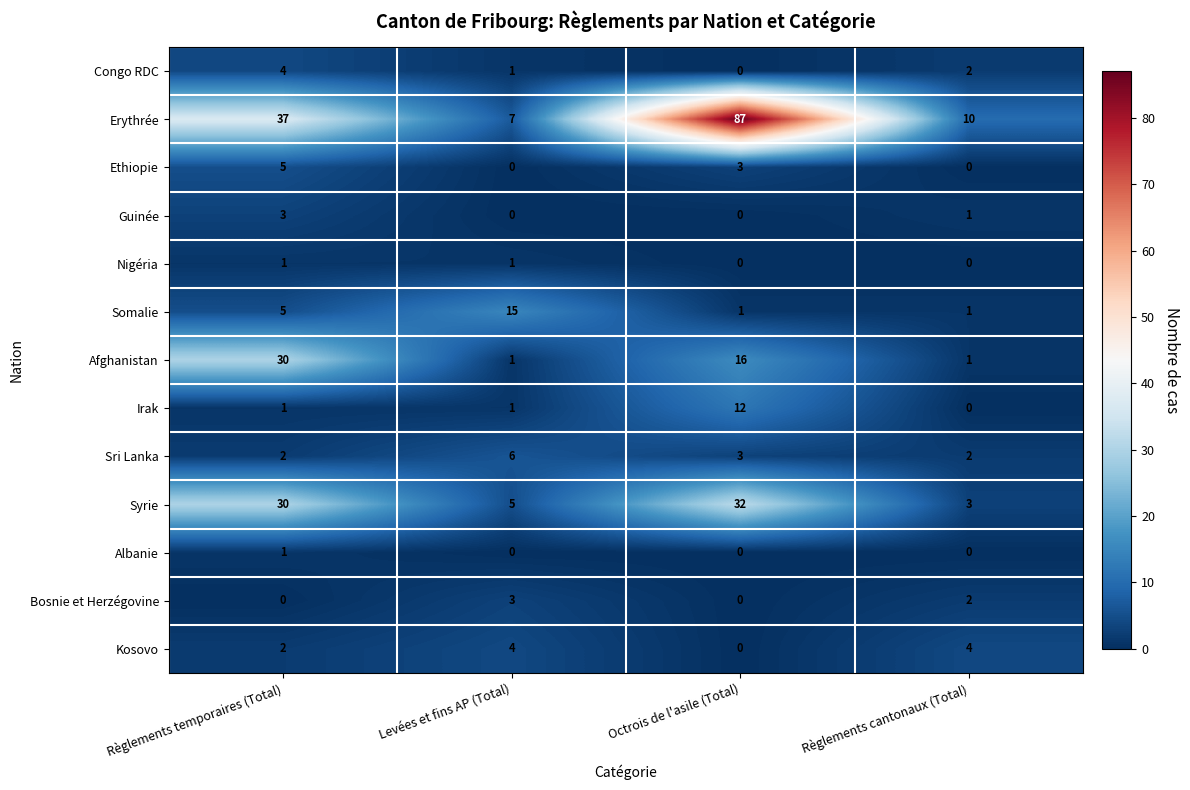

What is the difference between the maximum and minimum values in the Irak series?

12